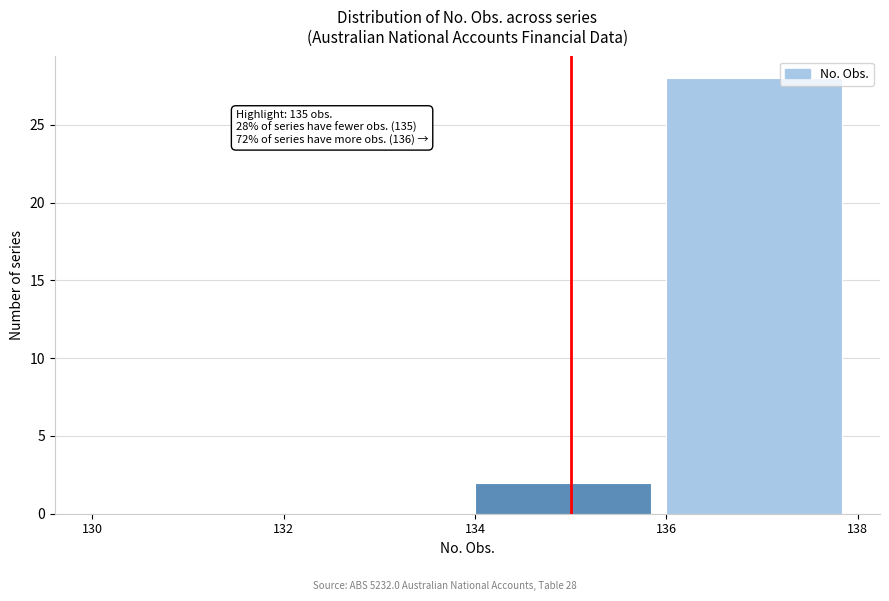

Which range on the x-axis has the tallest bar?

136 to 138